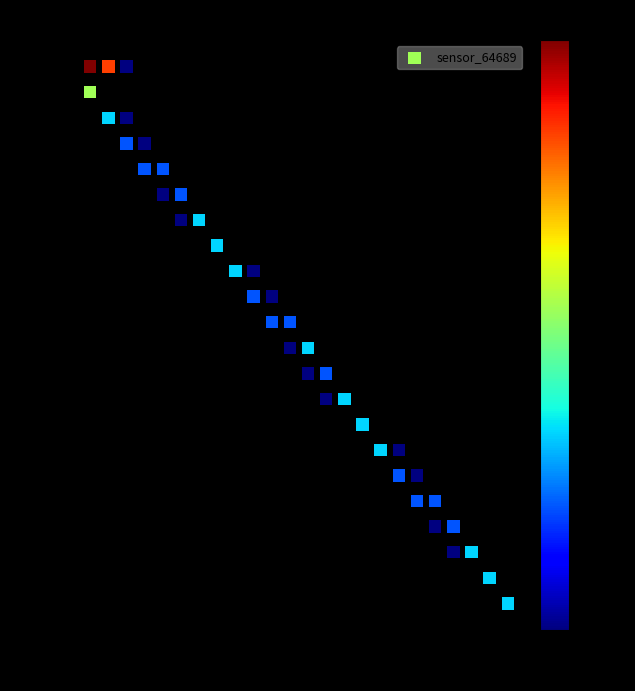

What is the range of X values (max minus min)?

7.0